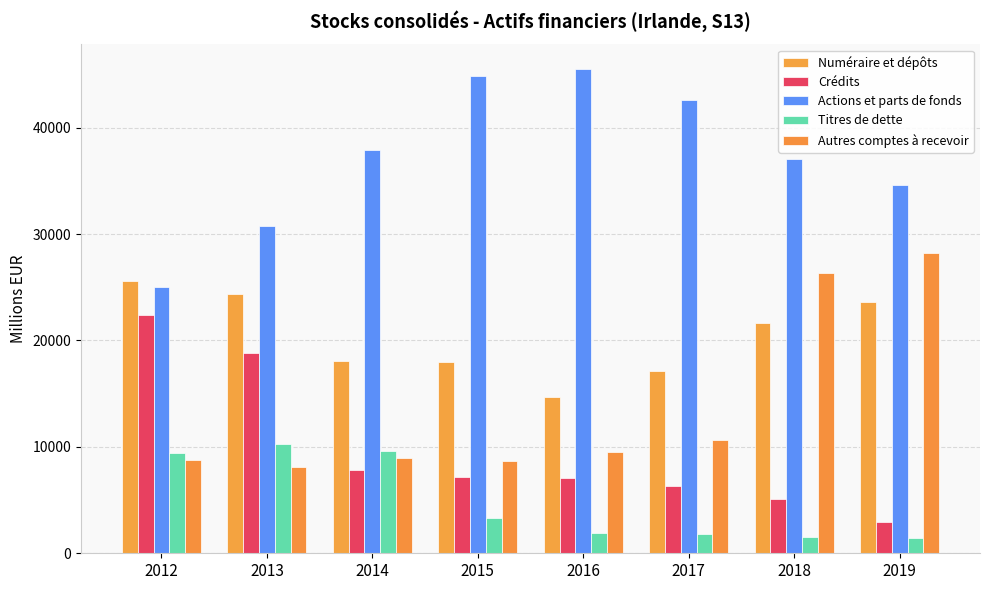

What is the difference between the highest and lowest values at 2014?

30029